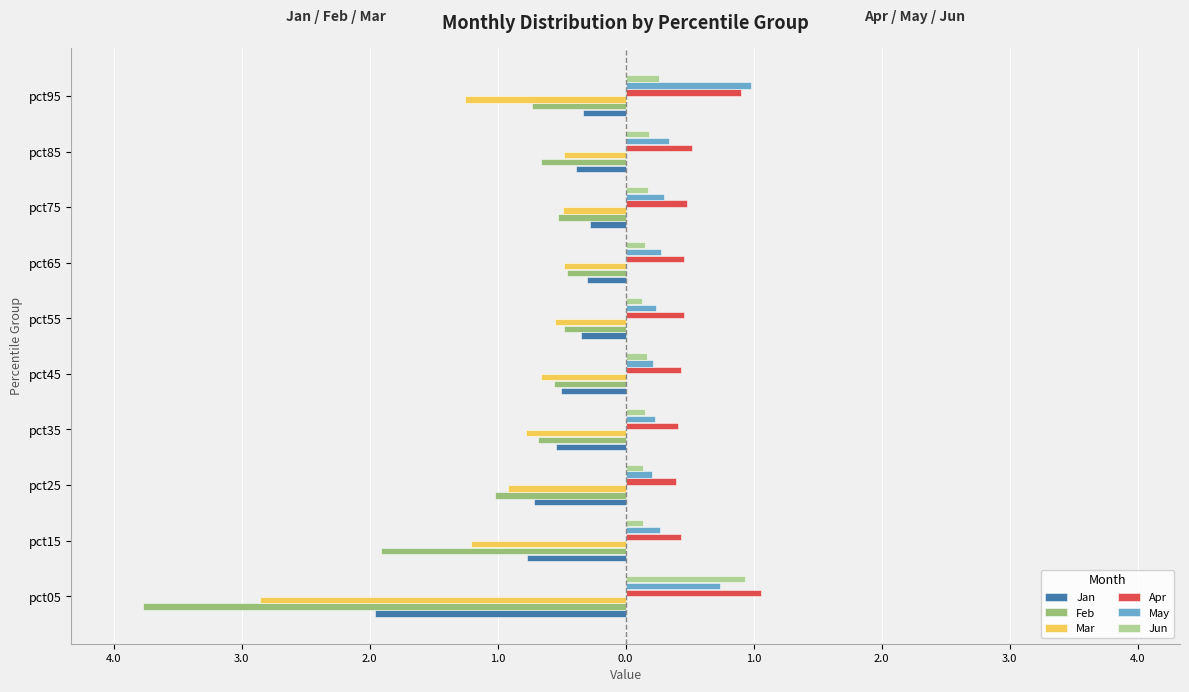

What is the difference between the maximum and minimum values in the Feb series?

3.3